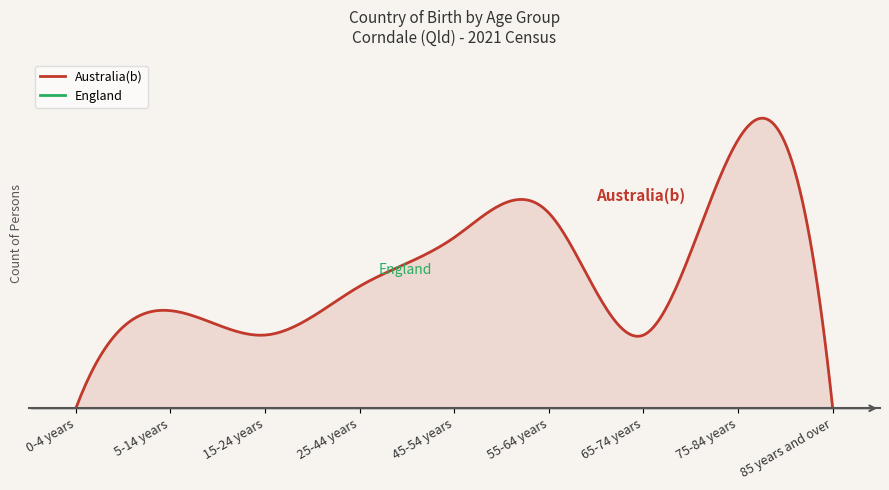

List the series in order of their peak value, lowest first.

England, Australia(b)